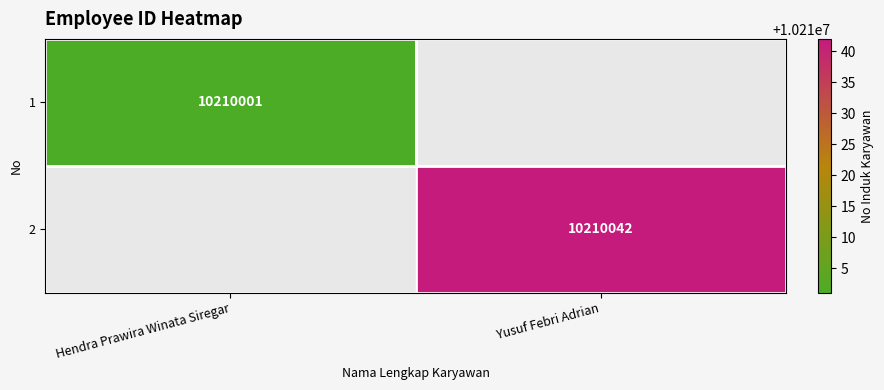

The value of 2 at Yusuf Febri Adrian is 10210042. True or false?

True